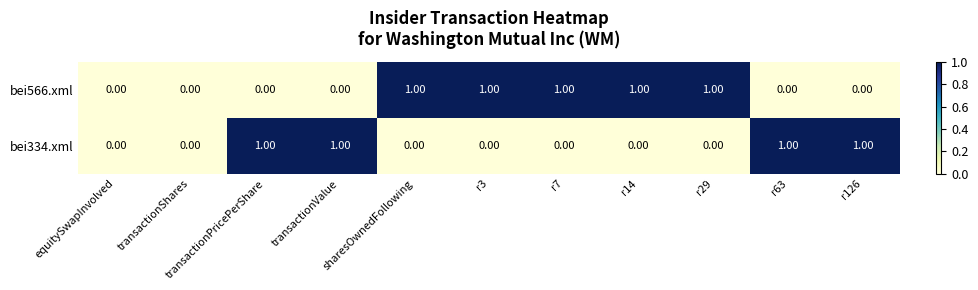

List the series in order of their overall mean, lowest first.

bei334.xml, bei566.xml